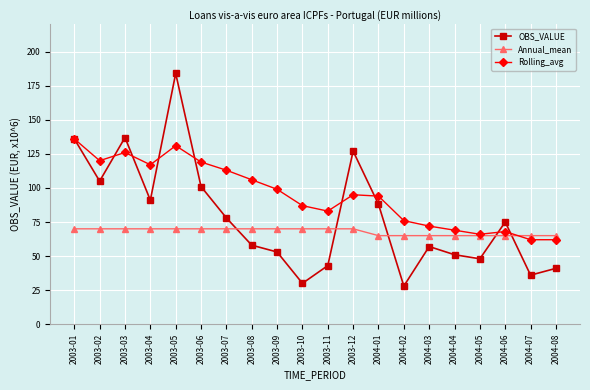

Reading right to left, extract all data points from this chart.

OBS_VALUE: 41	36	75	48	51	57	28	88	127	43	30	53	58	78	101	184	91	137	105	136
Annual_mean: 65	65	65	65	65	65	65	65	70	70	70	70	70	70	70	70	70	70	70	70
Rolling_avg: 62	62	68	66	69	72	76	94	95	83	87	99	106	113	119	131	117	126	120	136